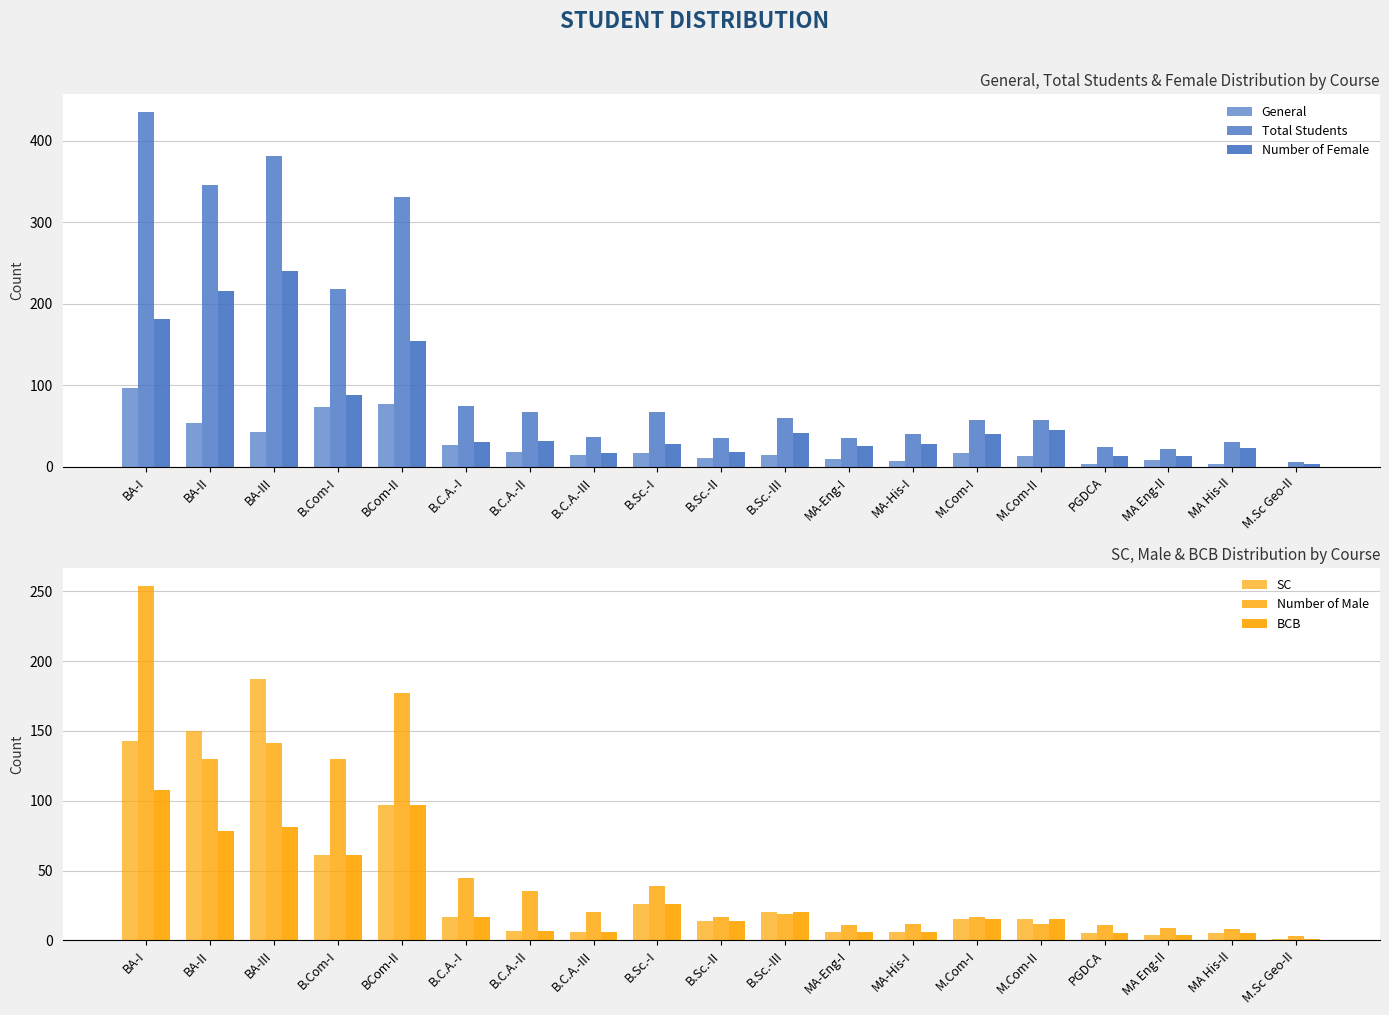

List the series in order of their peak value, lowest first.

General, BCB, SC, Number of Female, Number of Male, Total Students